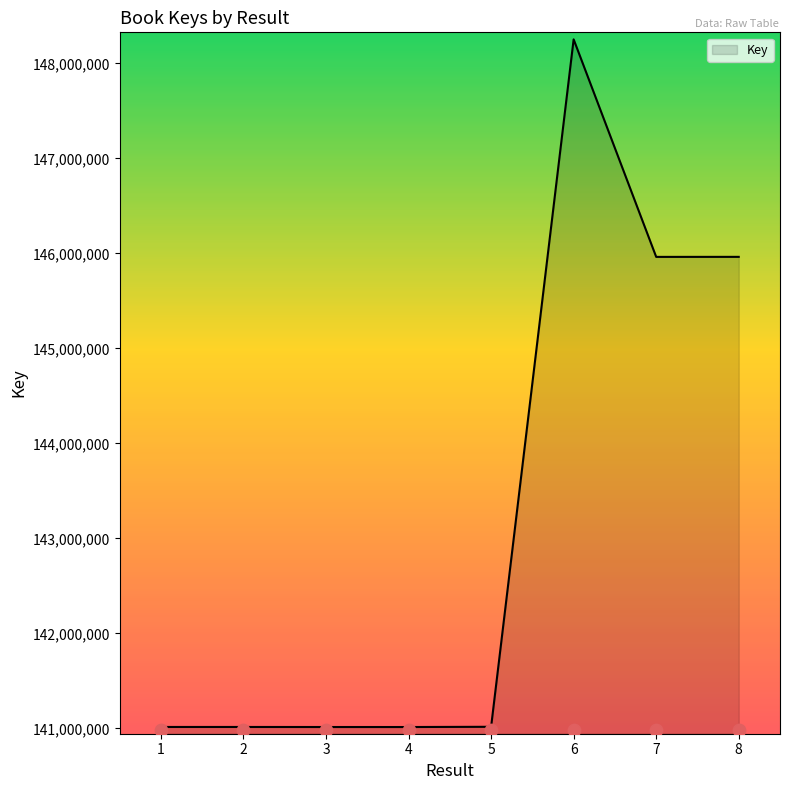

Approximately how many times larger is the value at 8 compared to 7?

1.0